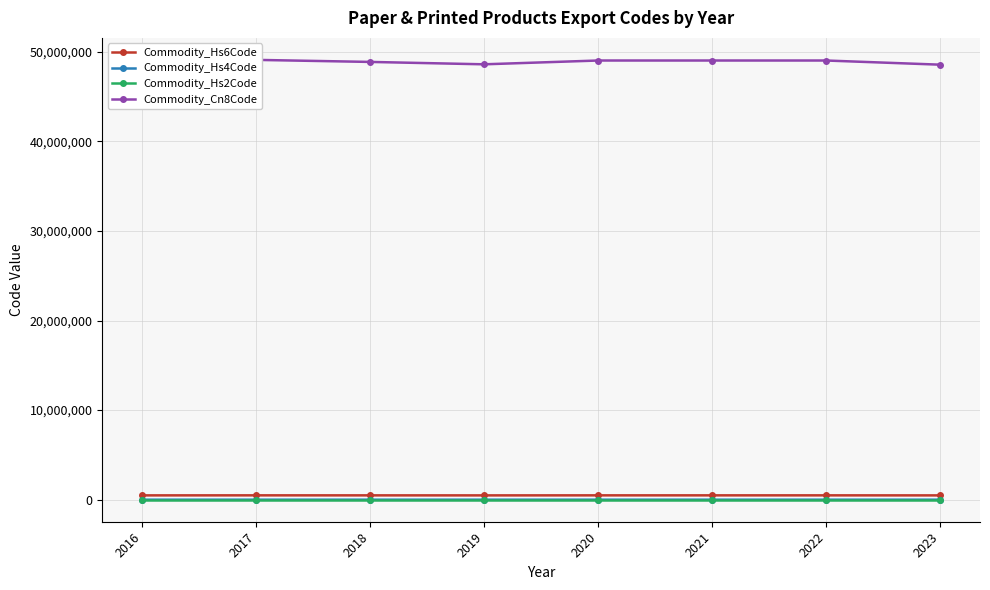

At which category is the sum across all series the highest?

2017